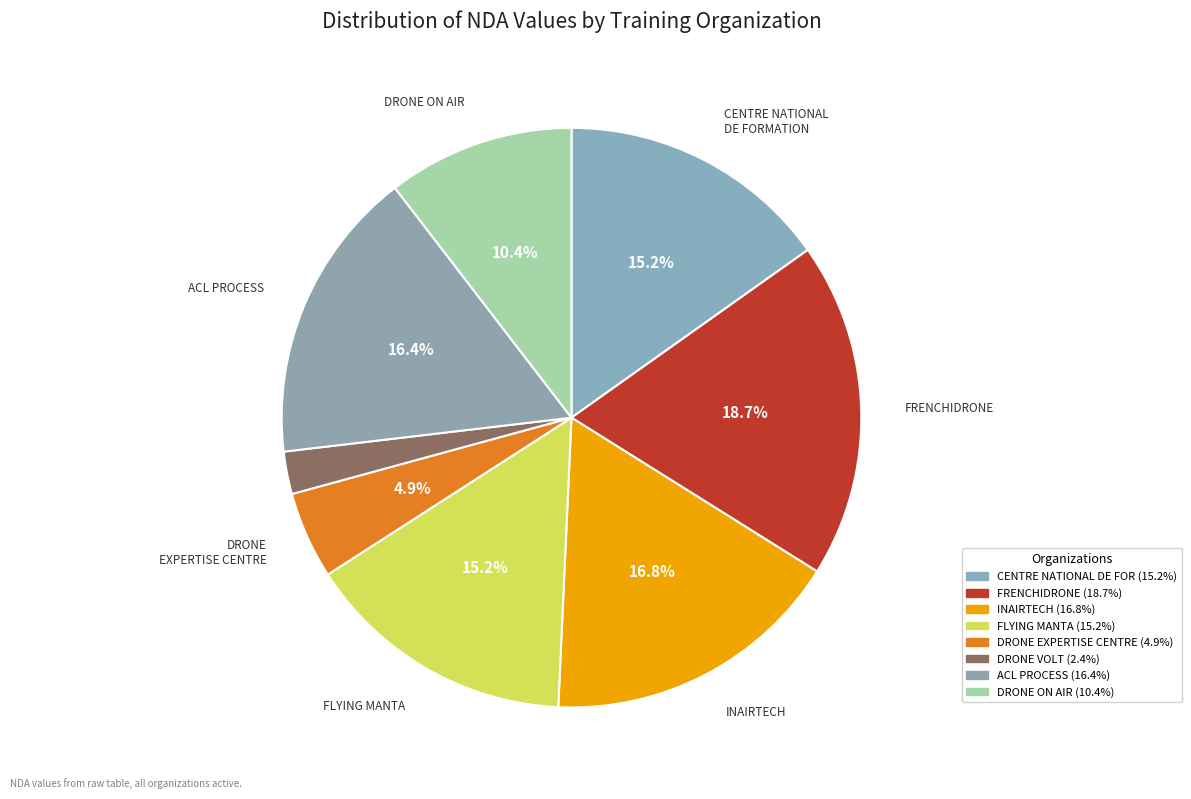

What is the smallest slice in the pie chart?

DRONE VOLT